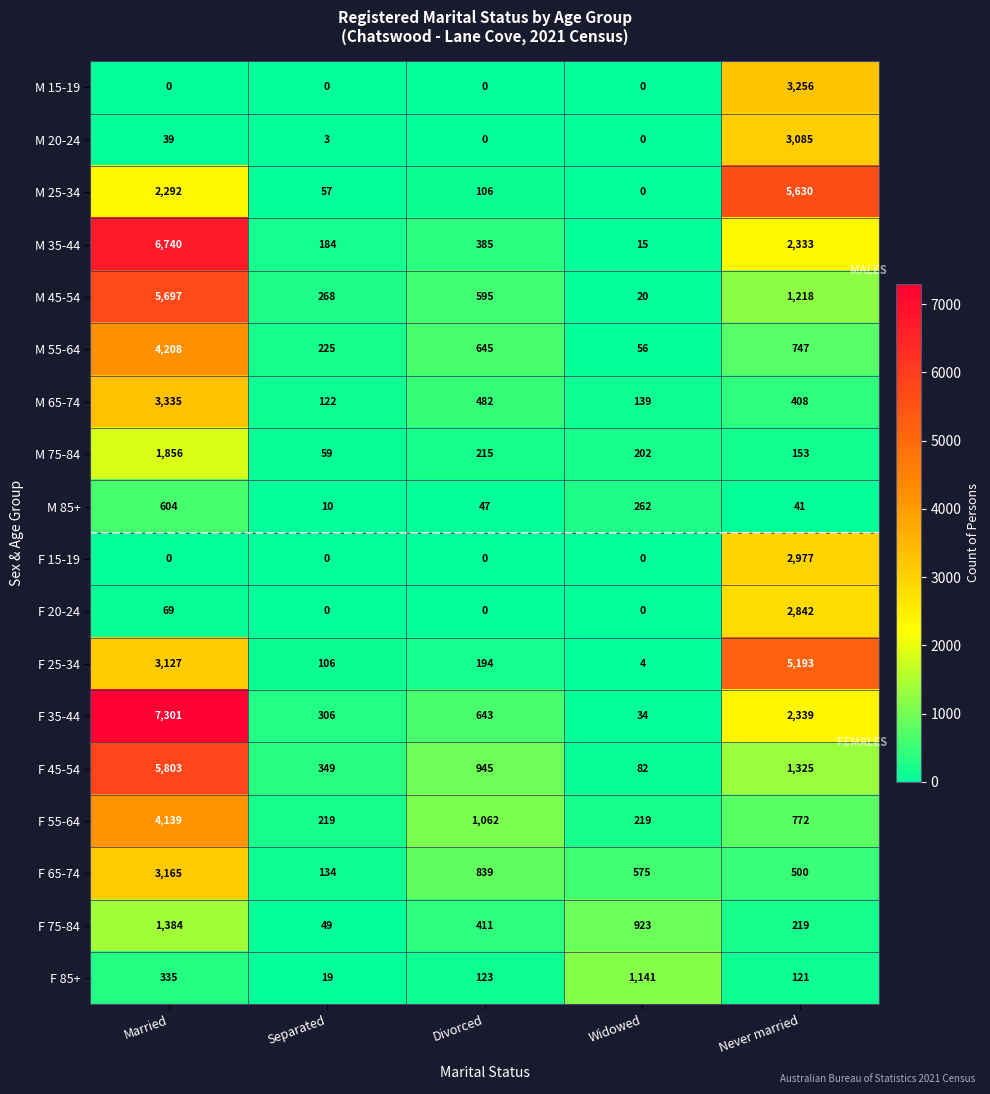

True or false: F 20-24 has a value of 1436 at Separated.

False